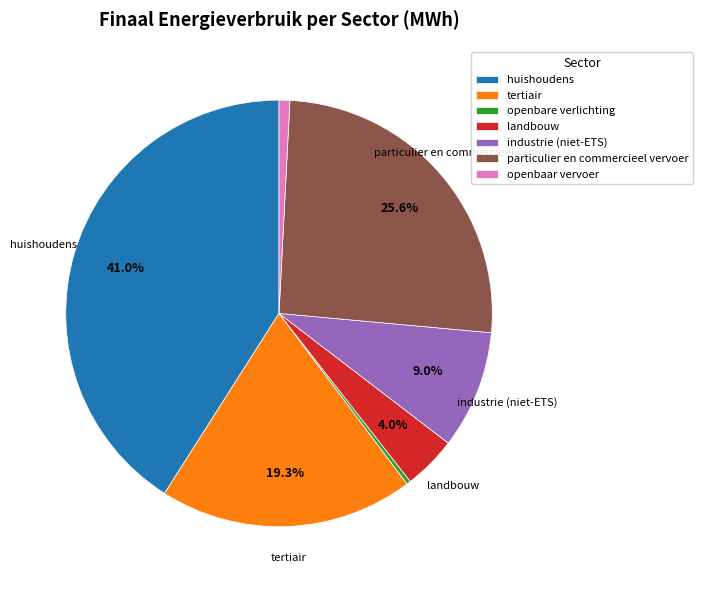

Is industrie (niet-ETS) the majority of the pie?

No